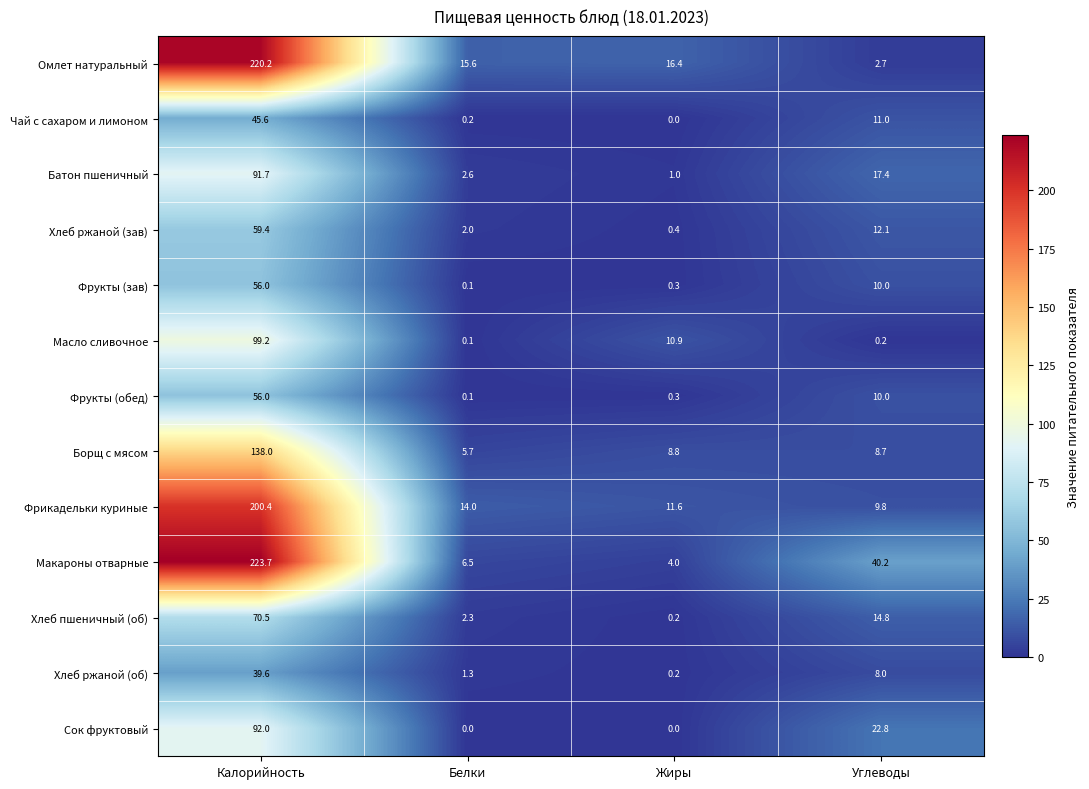

The value of Сок фруктовый at Белки is 0.0. True or false?

True